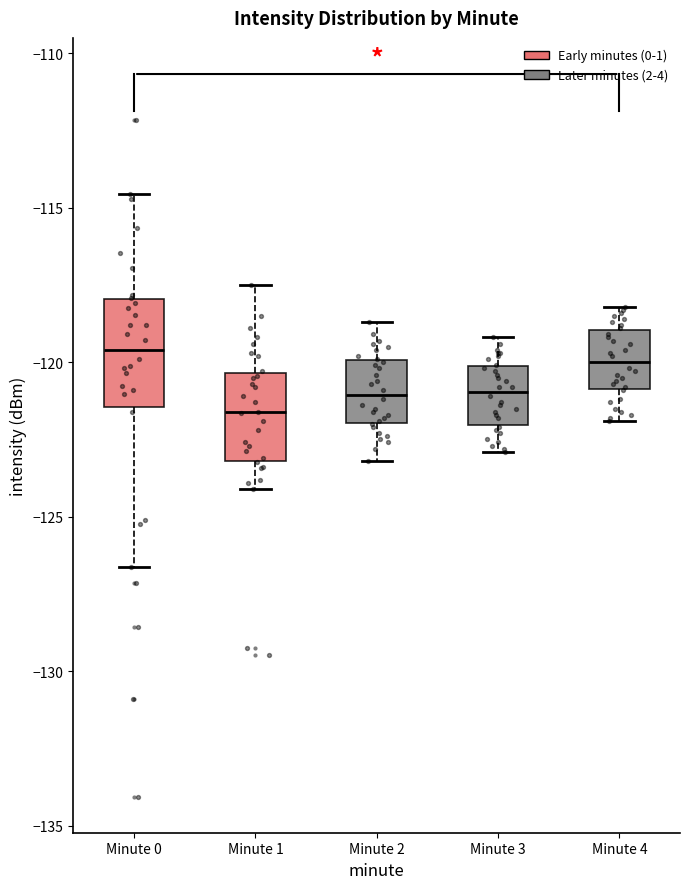

Which box is the tallest, from its lower edge to its upper edge?

Minute 0